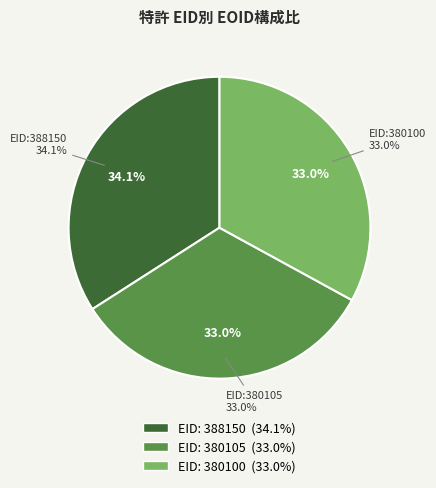

What percentage is the 388150 slice, to the nearest percent?

34%